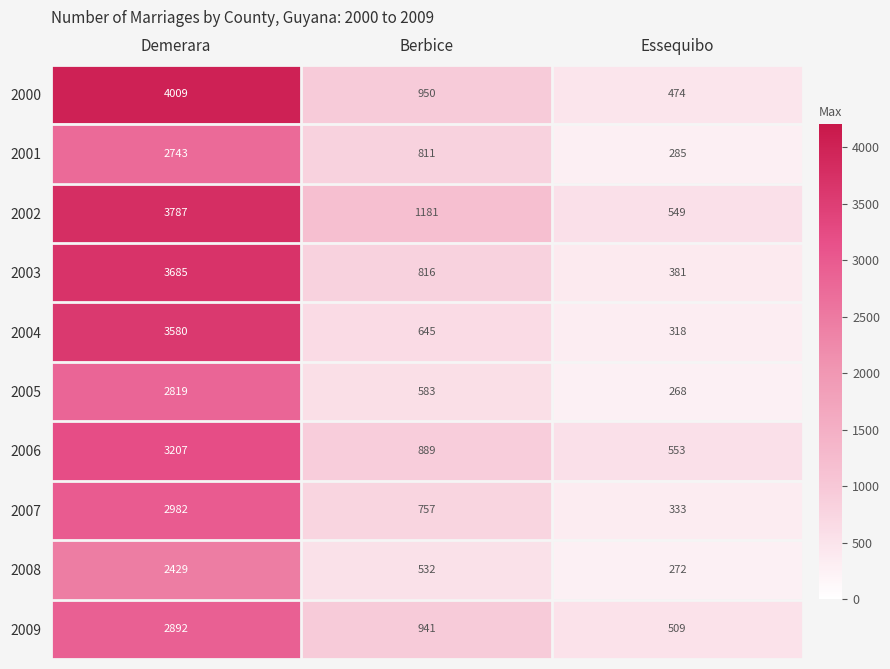

Which label corresponds to the largest value in the chart?

Demerara